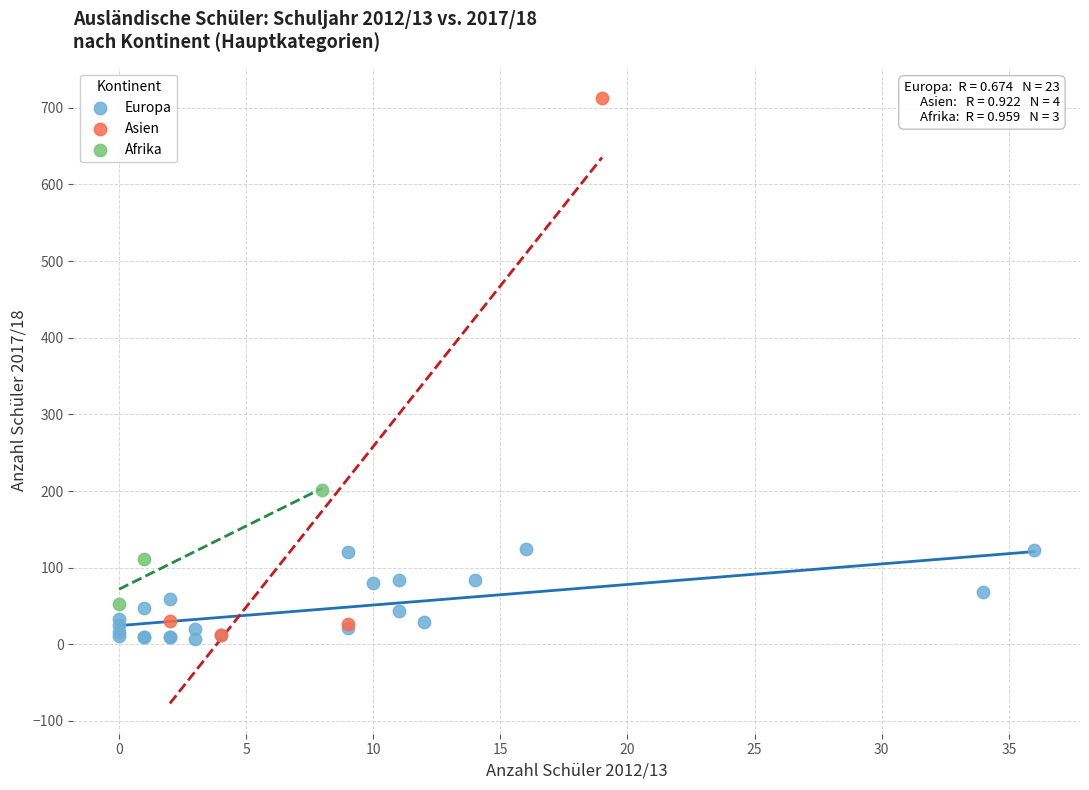

What are all the series names shown in the legend?

Europa, Asien, Afrika